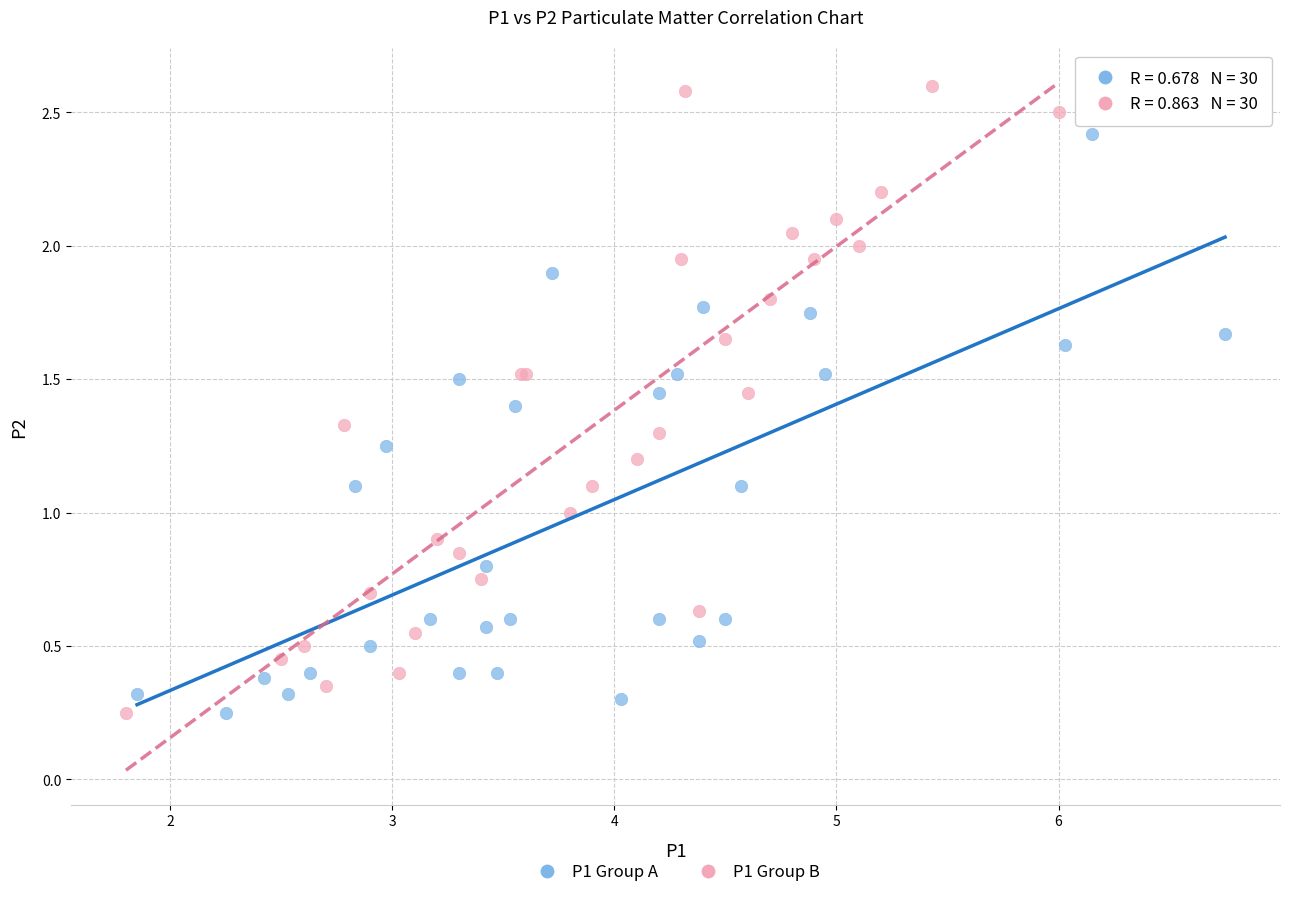

Which series contains the highest Y value?

P1 Group B